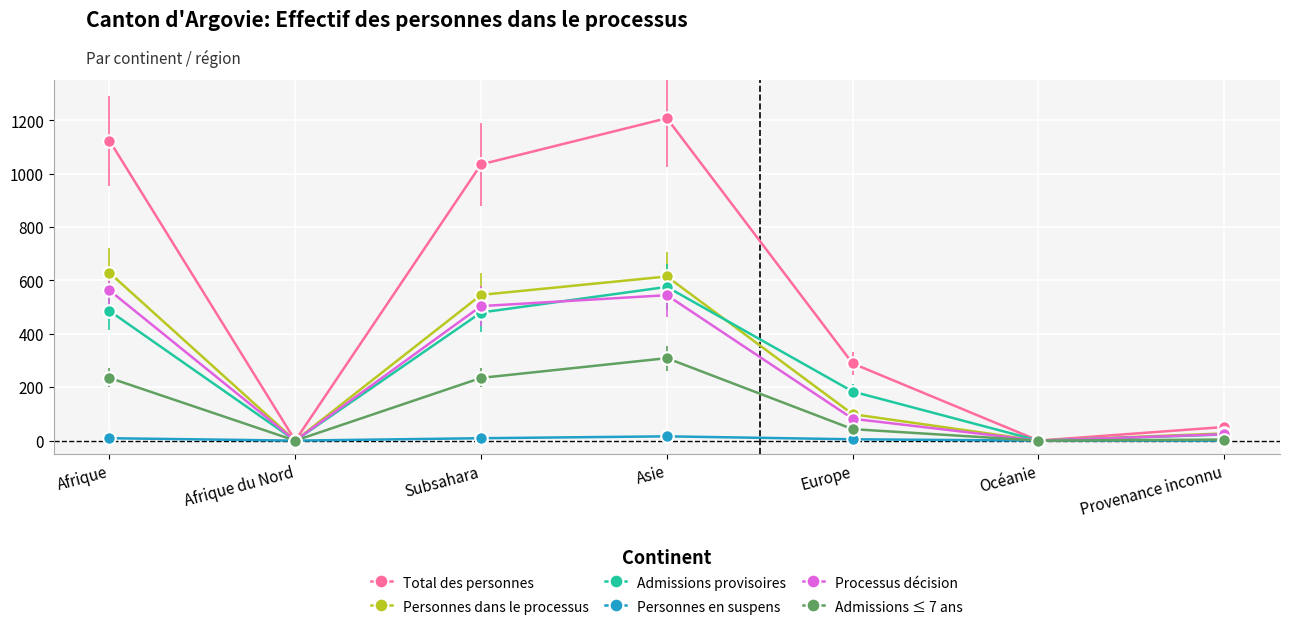

Is this an area chart (filled region under the line)?

No